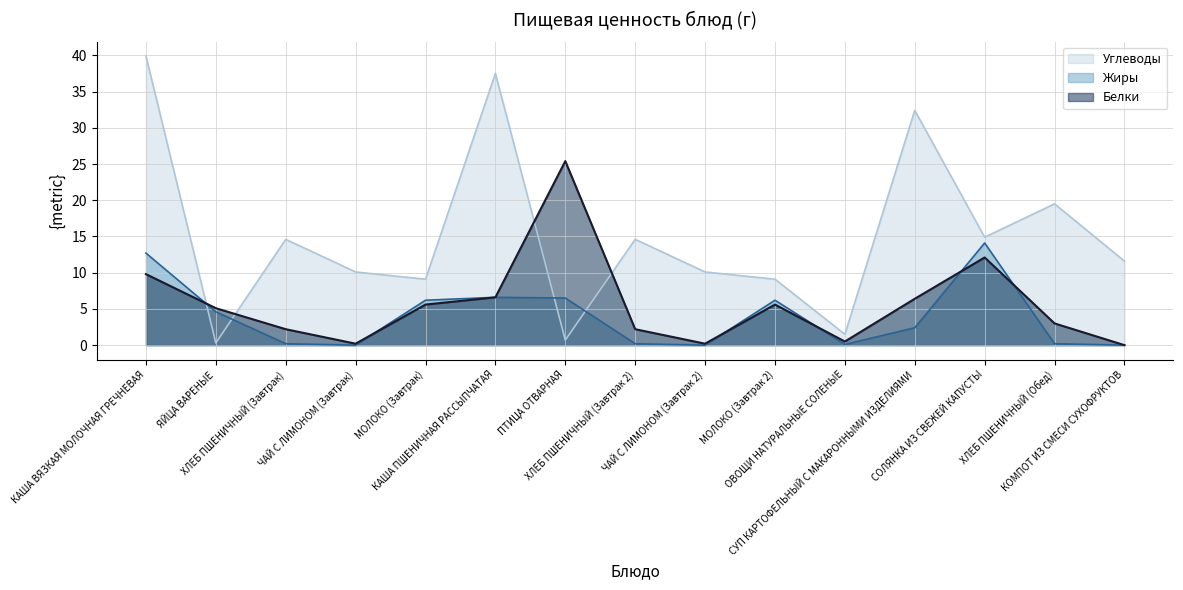

What position from the left is ЯЙЦА ВАРЕНЫЕ?

2